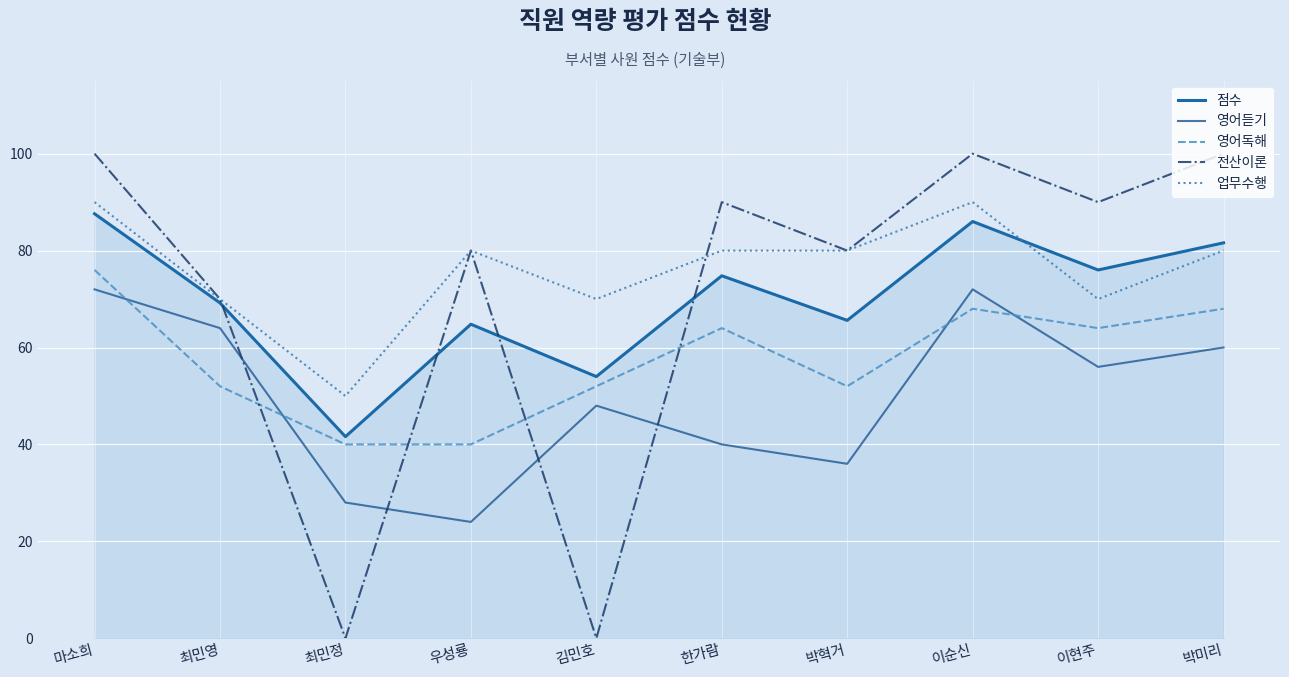

True or false: 영어독해 and 업무수행 cross at least once.

False